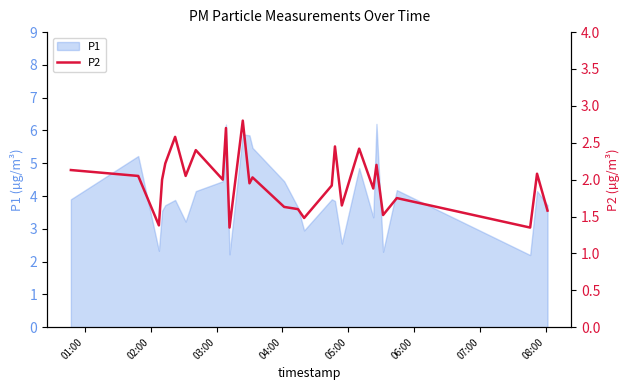

True or false: there are more than 0 points higher than both neighbors.

True